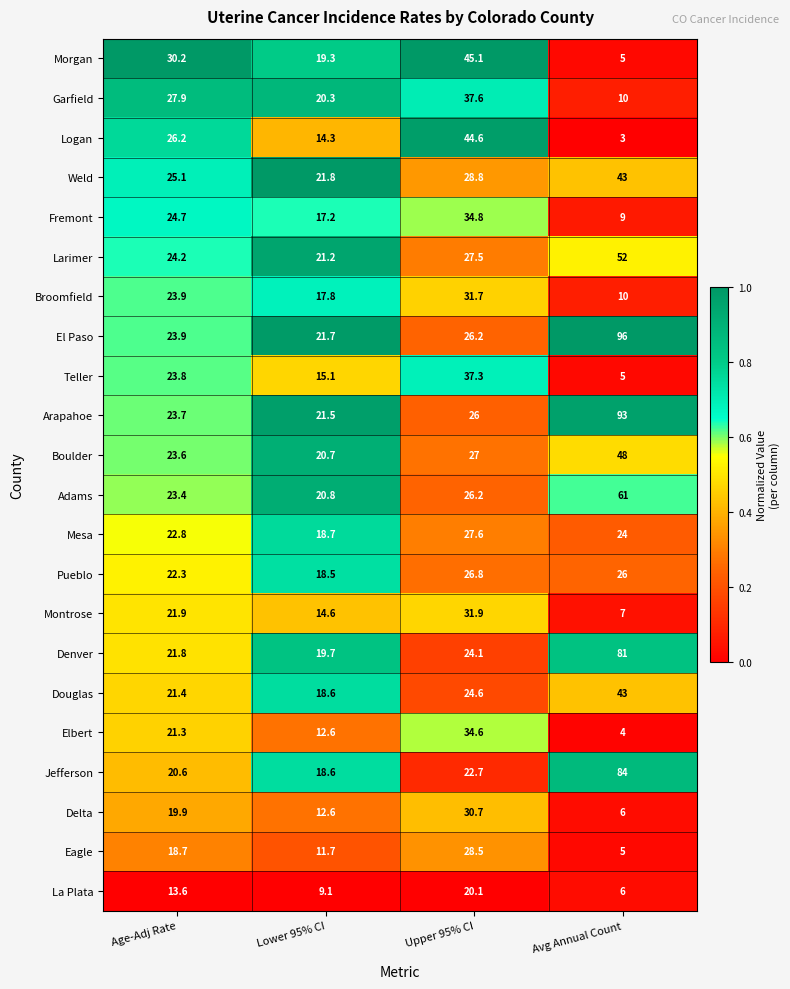

What is the spread (max minus min) of values at Age-Adj Rate?

16.6